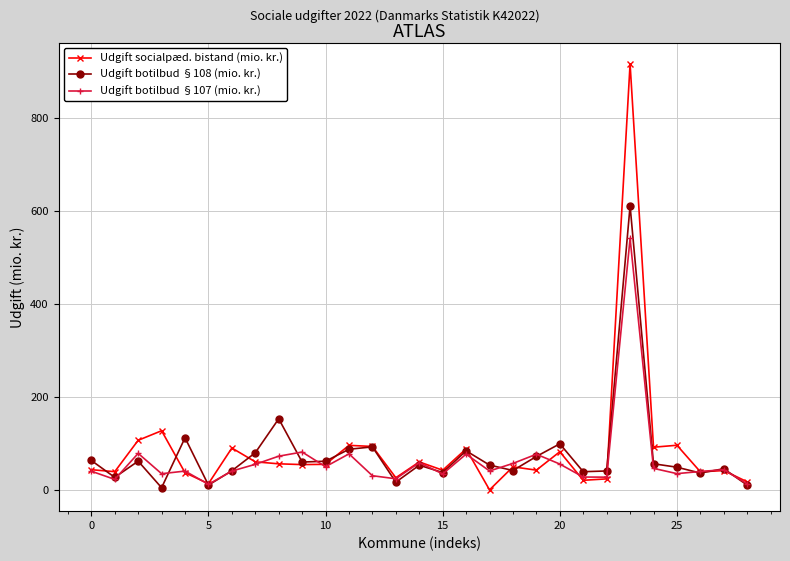

True or false: Udgift socialpæd. bistand (mio. kr.) has more than 0 points higher than both neighbors.

True